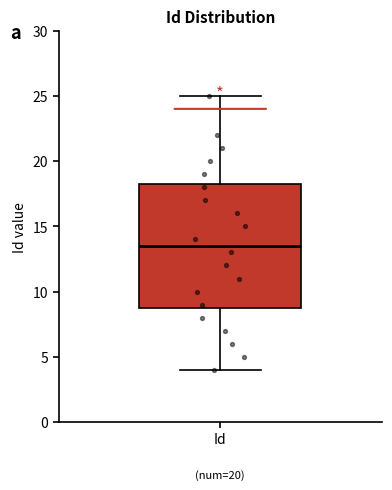

Transcribe this box plot: give where the median line is, the range the box spans, and where the two whiskers end, as read against the y-axis. The values are not printed on the chart, so give them approximately, as read against the axis.

median 13.5, box 9.0 to 18.5, whiskers 4.0 to 25.0